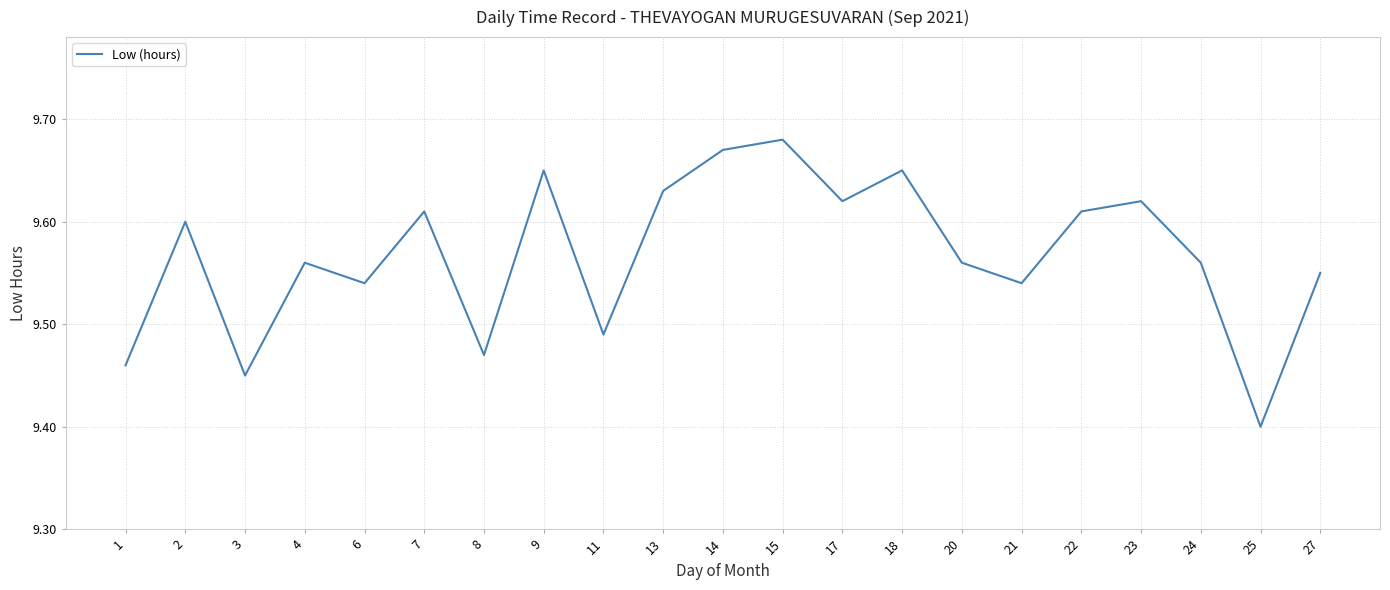

Which category has the lowest value across all series?

25